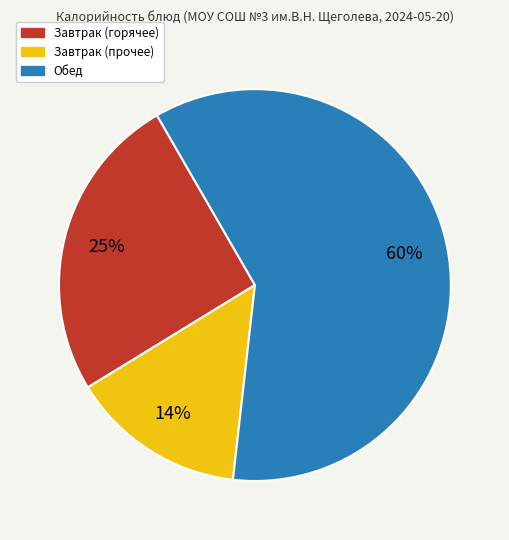

Is there any slice that represents more than half of the pie?

Yes